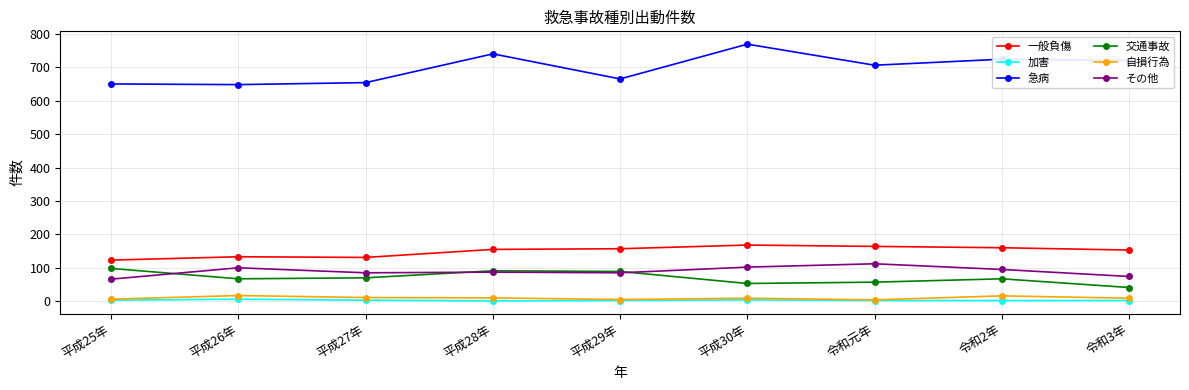

True or false: その他 and 自損行為 cross at least once.

False